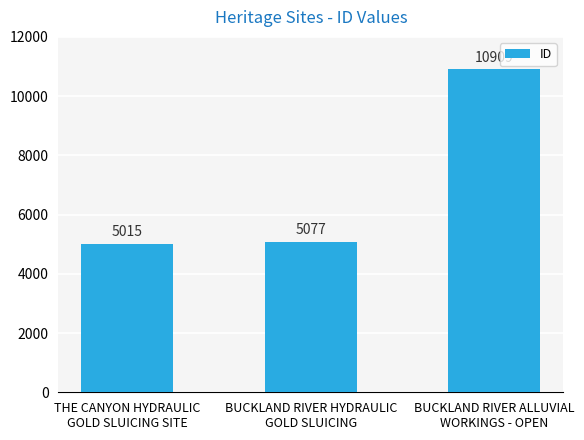

List the labels in order of value, smallest first.

THE CANYON HYDRAULIC
GOLD SLUICING SITE, BUCKLAND RIVER HYDRAULIC
GOLD SLUICING, BUCKLAND RIVER ALLUVIAL
WORKINGS - OPEN